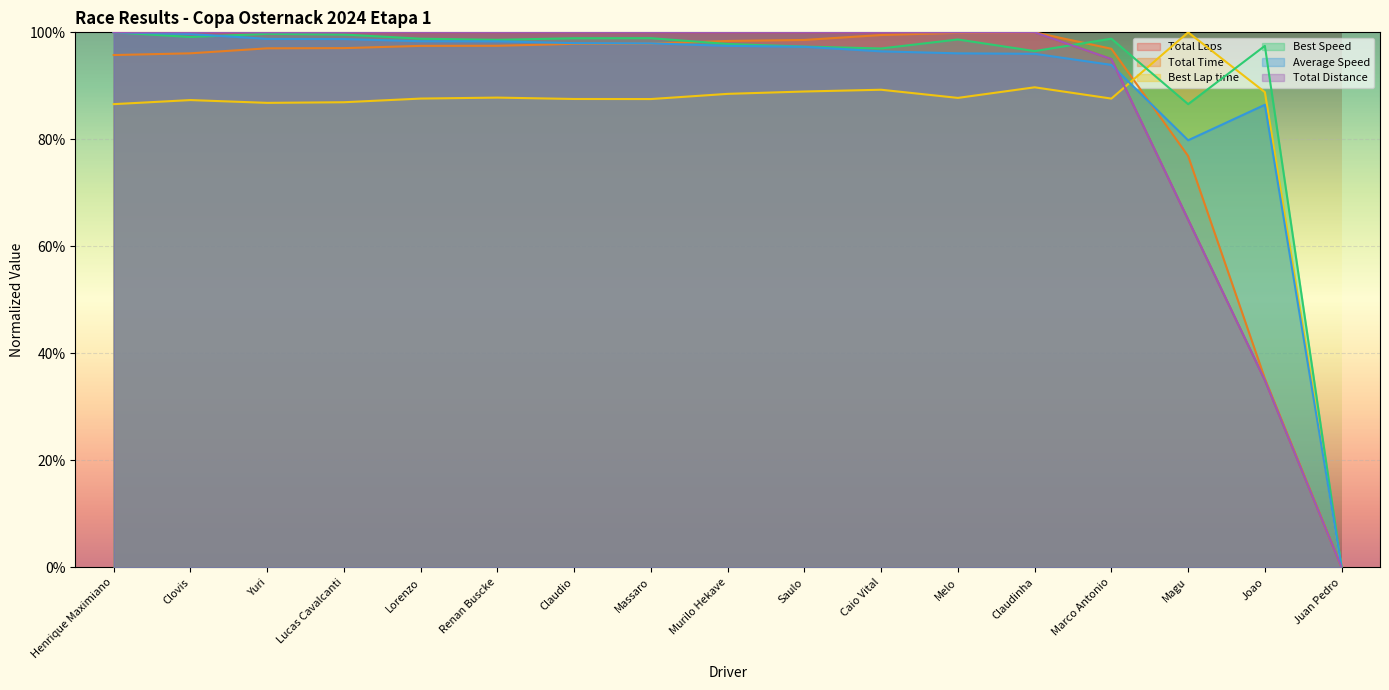

What is the difference between the maximum and minimum values in the Best Speed series?

1.0